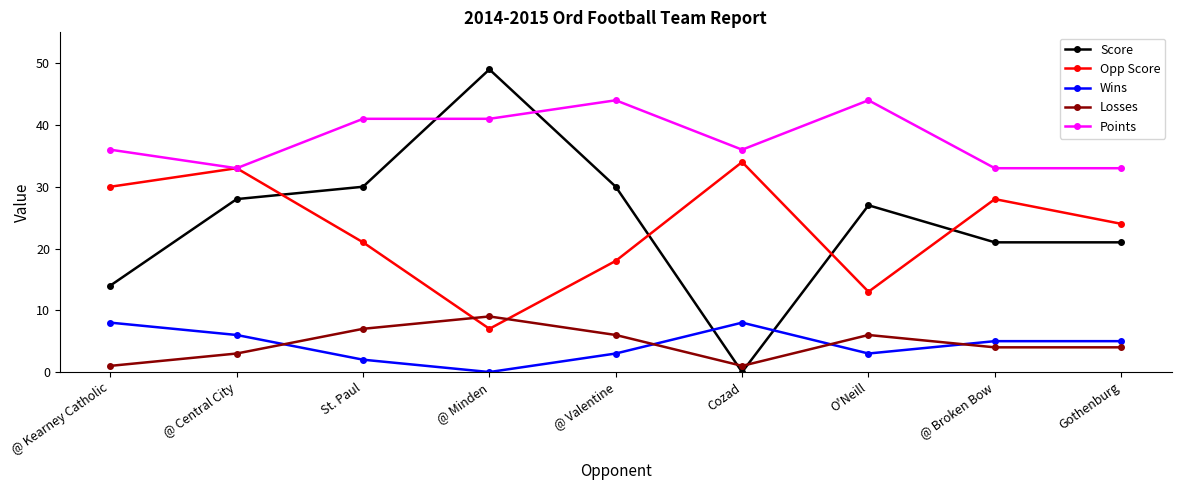

True or false: Opp Score has a value of 34 at Cozad.

True